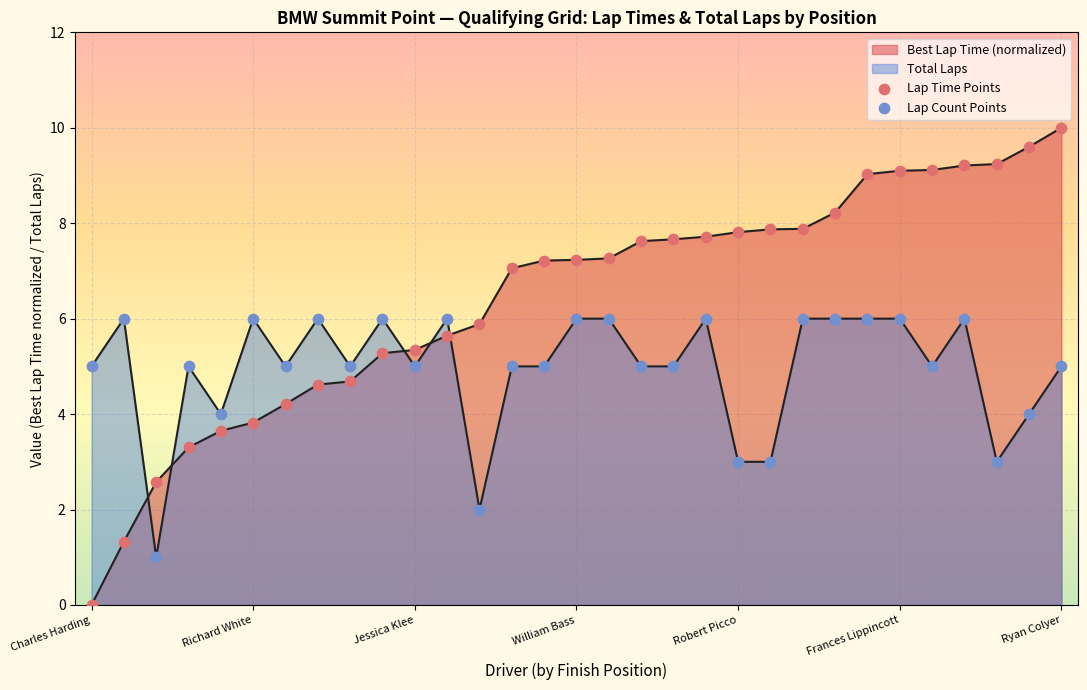

Which series has the largest Y range (max minus min)?

Lap Time Points